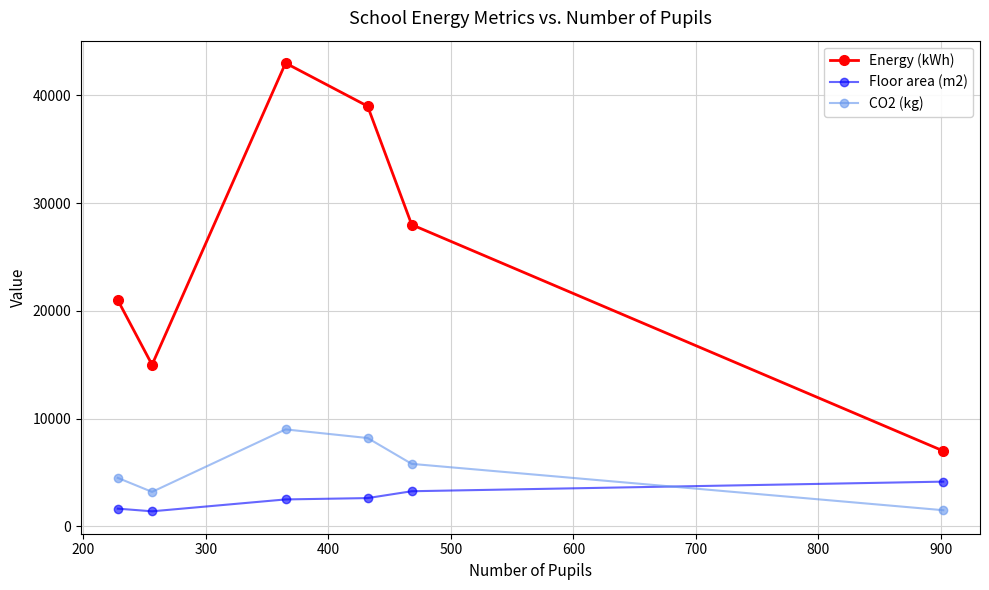

What is the minimum value shown in the chart?

1398